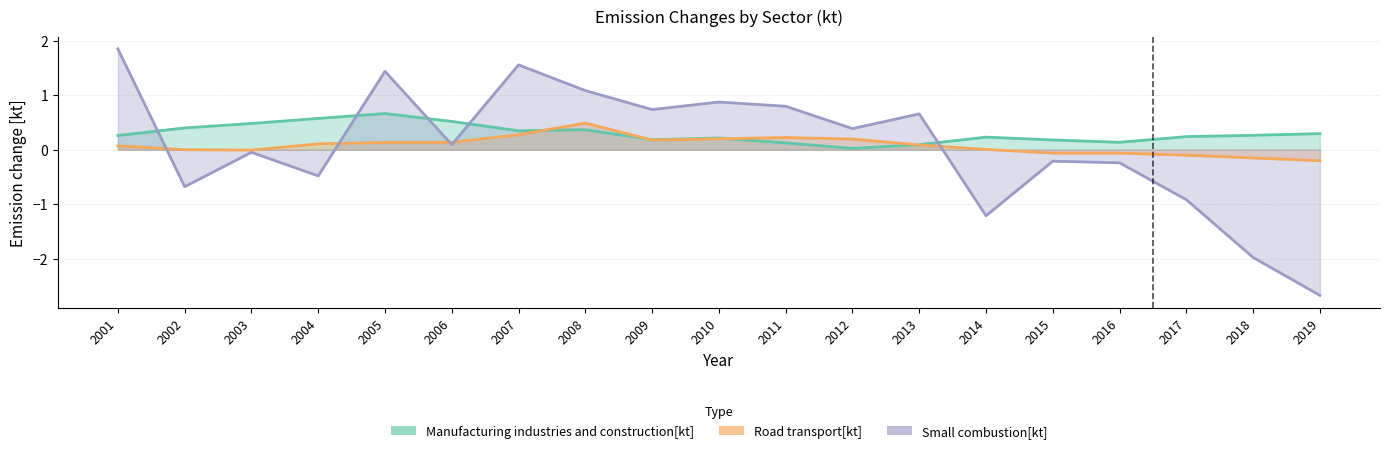

Reading right to left, transcribe all the data shown in this chart.

Manufacturing industries and construction[kt]: 0.3	0.3	0.2	0.1	0.2	0.2	0.1	0.0	0.1	0.2	0.2	0.4	0.3	0.5	0.7	0.6	0.5	0.4	0.3
Road transport[kt]: -0.2	-0.2	-0.1	-0.1	-0.1	0.0	0.1	0.2	0.2	0.2	0.2	0.5	0.3	0.1	0.1	0.1	-0.0	-0.0	0.1
Small combustion[kt]: -2.7	-2.0	-0.9	-0.2	-0.2	-1.2	0.7	0.4	0.8	0.9	0.7	1.1	1.6	0.1	1.4	-0.5	-0.0	-0.7	1.9